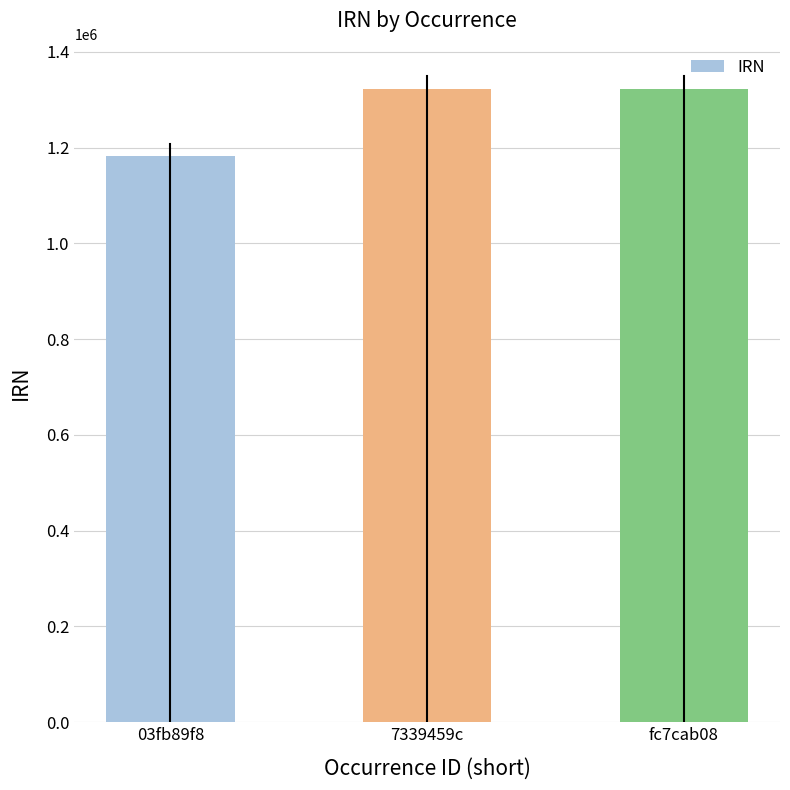

Where is the data nearest to the value 1253284?

7339459c